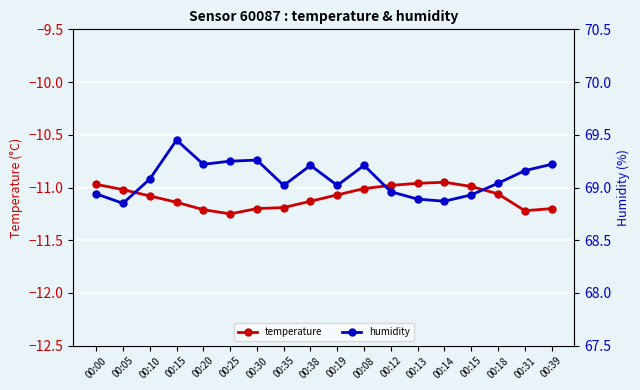

The value of temperature at 00:39 is -3.3. True or false?

False